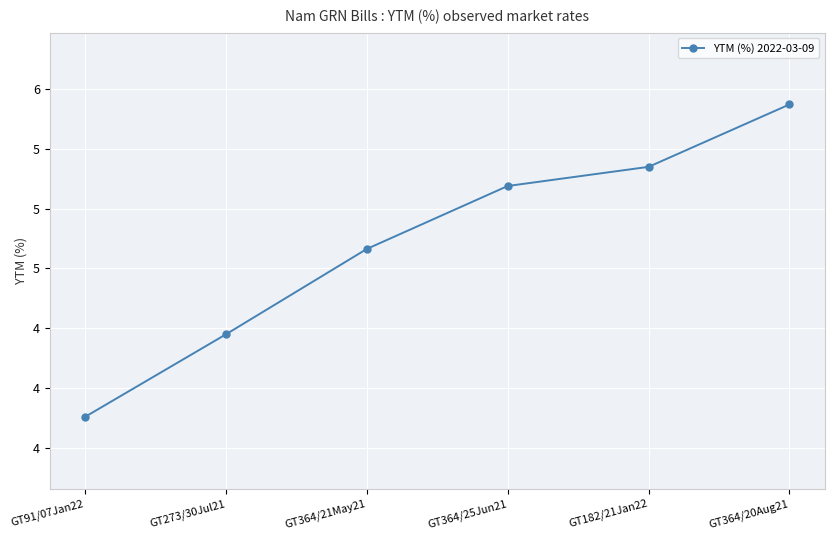

Reading left to right, transcribe all the data shown in this chart.

GT91/07Jan22=4.1	GT273/30Jul21=4.5	GT364/21May21=4.8	GT364/25Jun21=5.1	GT182/21Jan22=5.2	GT364/20Aug21=5.4